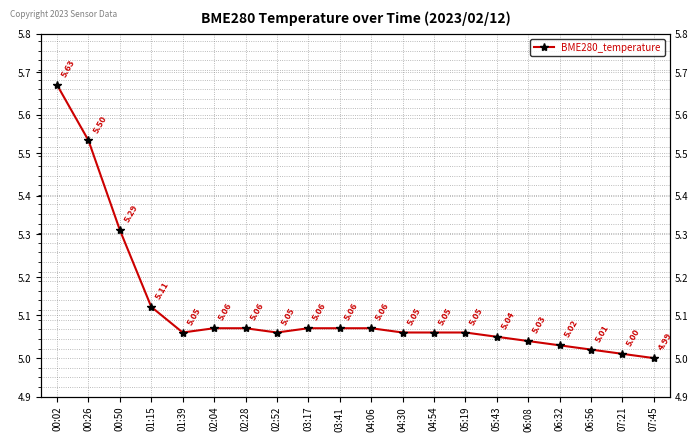

Does the chart have visible grid lines?

Yes